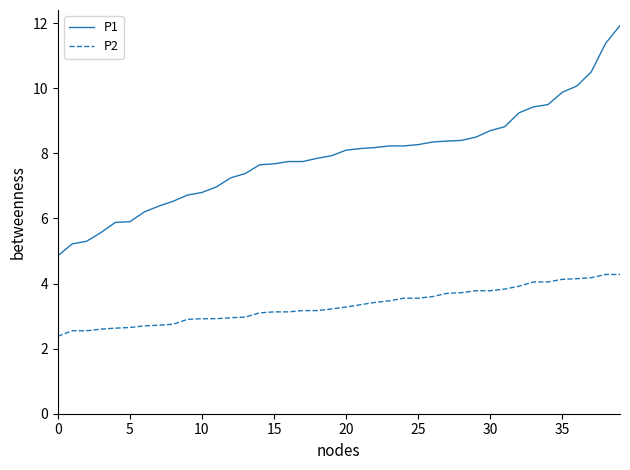

At how many categories does at least one series exceed 6?

34